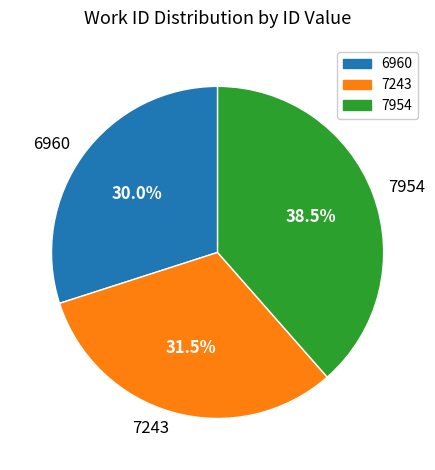

Does any single category account for the majority?

No